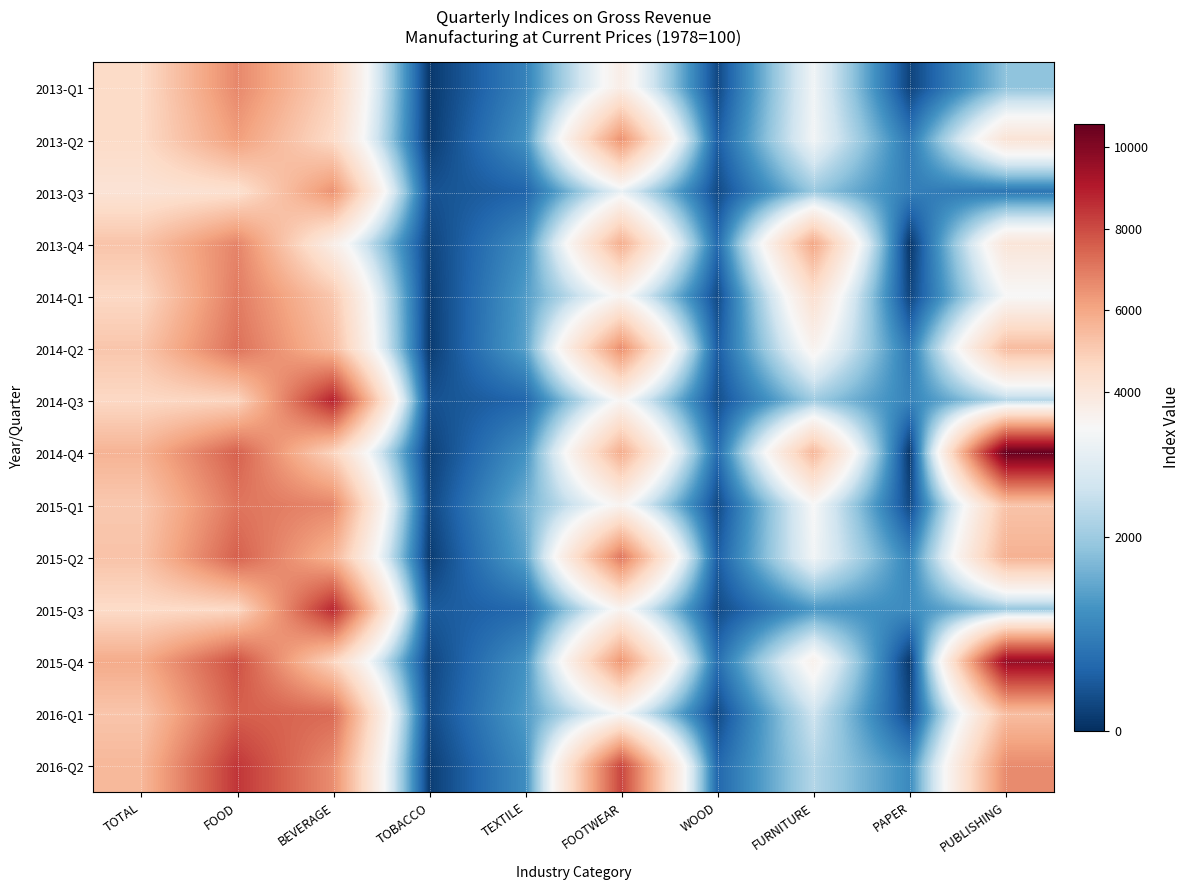

Which label corresponds to the largest value in the chart?

PUBLISHING